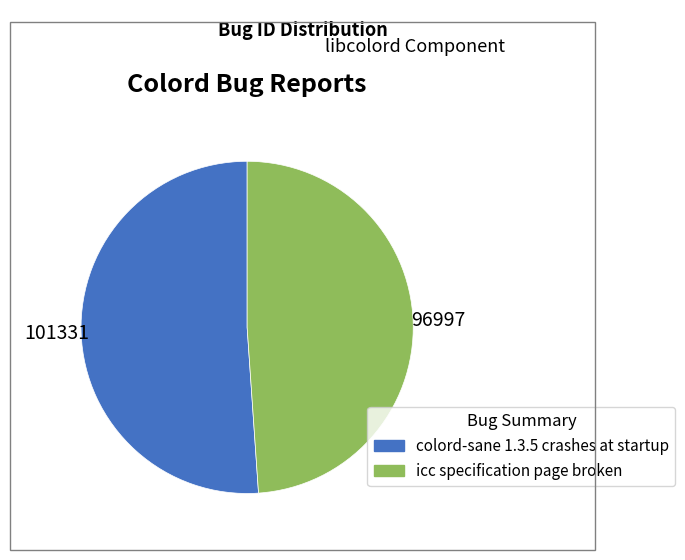

Which category has the biggest portion of the pie?

colord-sane 1.3.5 crashes at startup